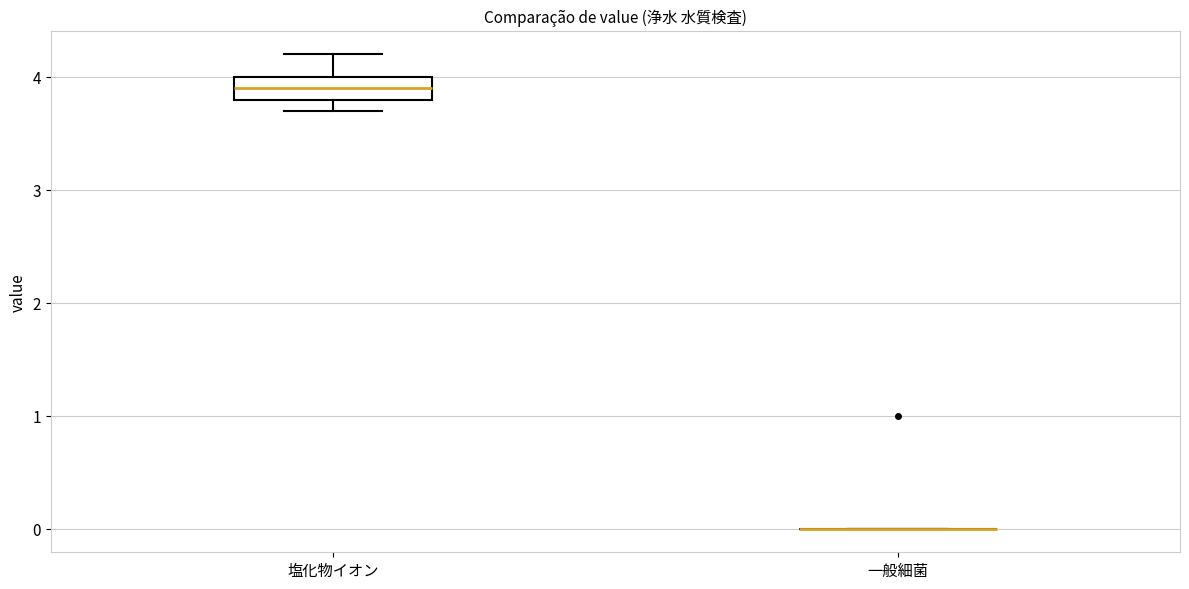

Reading left to right, transcribe this box plot: for each box, give where its median line is, the range the box spans, and where its two whiskers end, as read against the y-axis. The values are not printed on the chart, so give them approximately, as read against the axis.

塩化物イオン: median 3.9, box 3.8 to 4.0, whiskers 3.7 to 4.2
一般細菌: box collapsed to a line at 0.0, whiskers 0.0 to 0.0